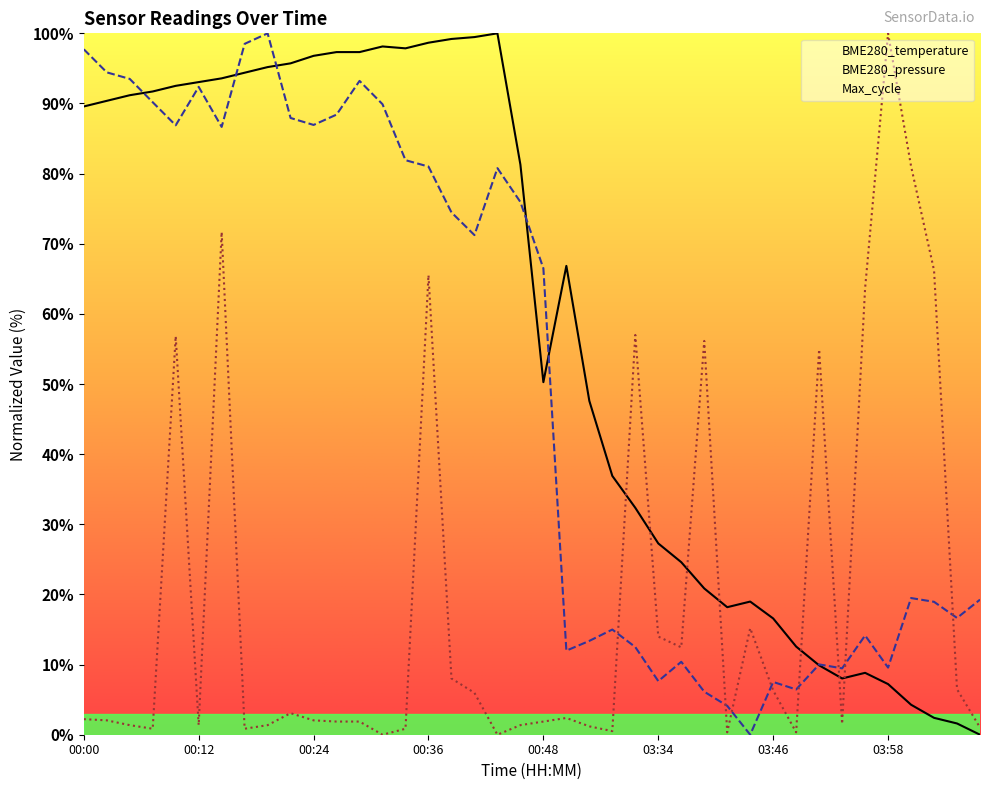

Where is the first local maximum?

00:31